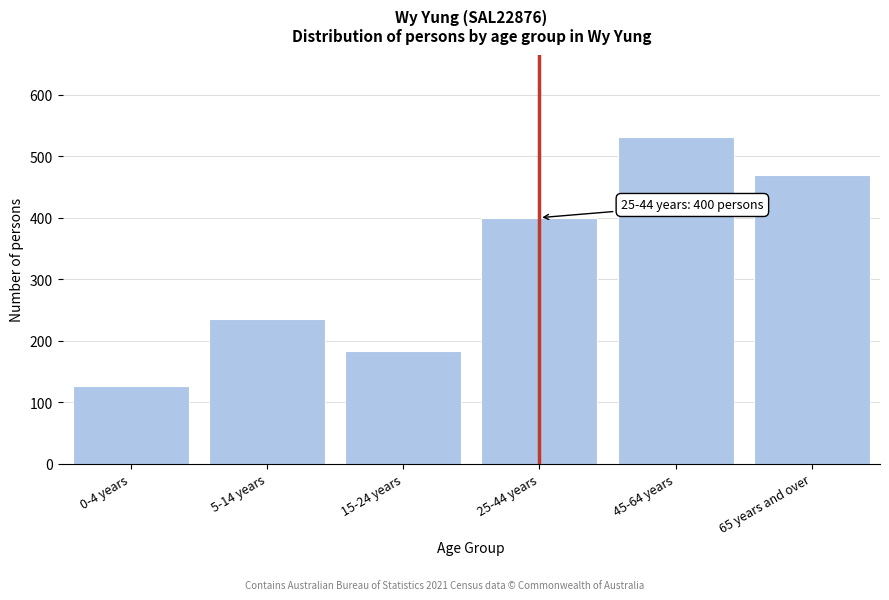

Reading left to right, list all the values displayed in this chart.

0-4 years=126	5-14 years=235	15-24 years=183	25-44 years=400	45-64 years=532	65 years and over=470